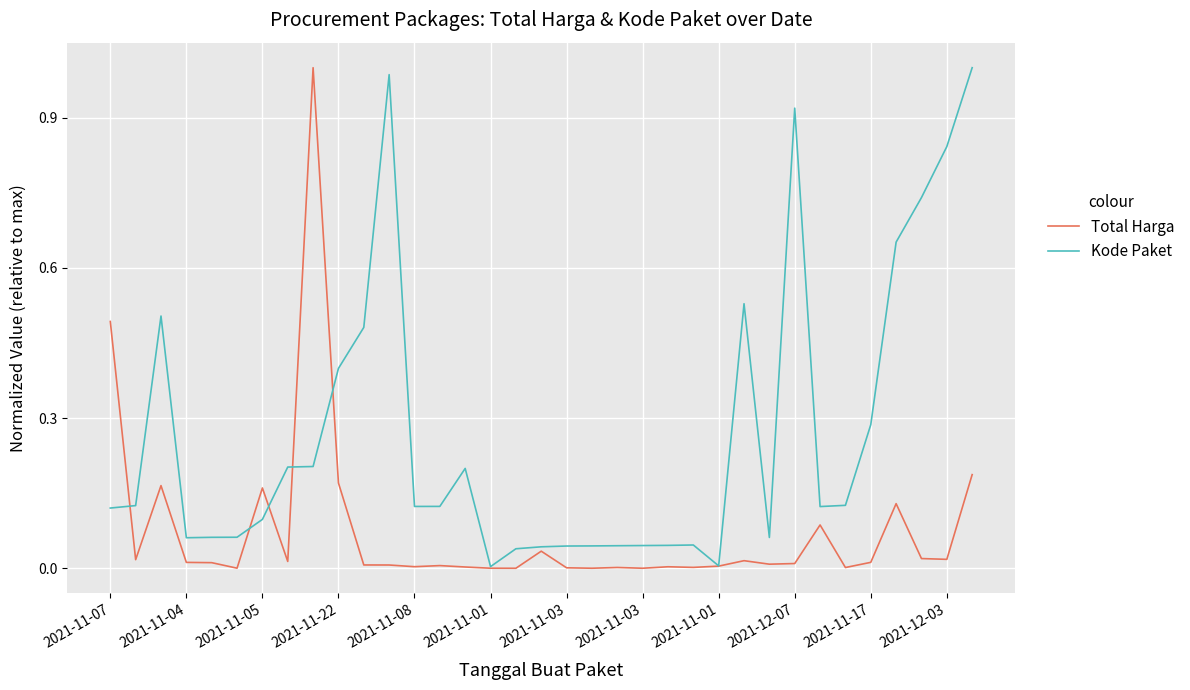

Which series has the largest total across all categories?

Kode Paket